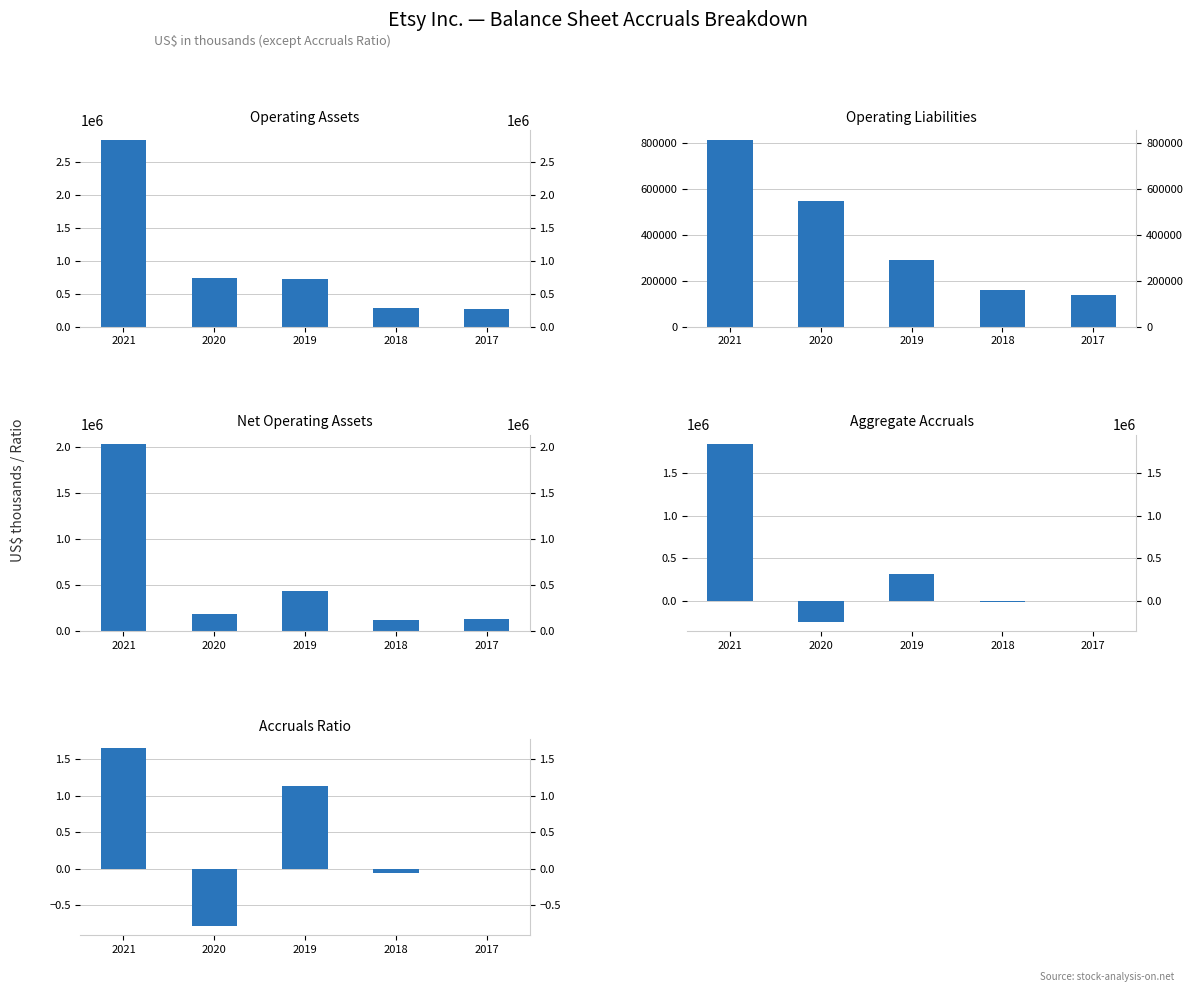

How many categories are shown in the chart?

5